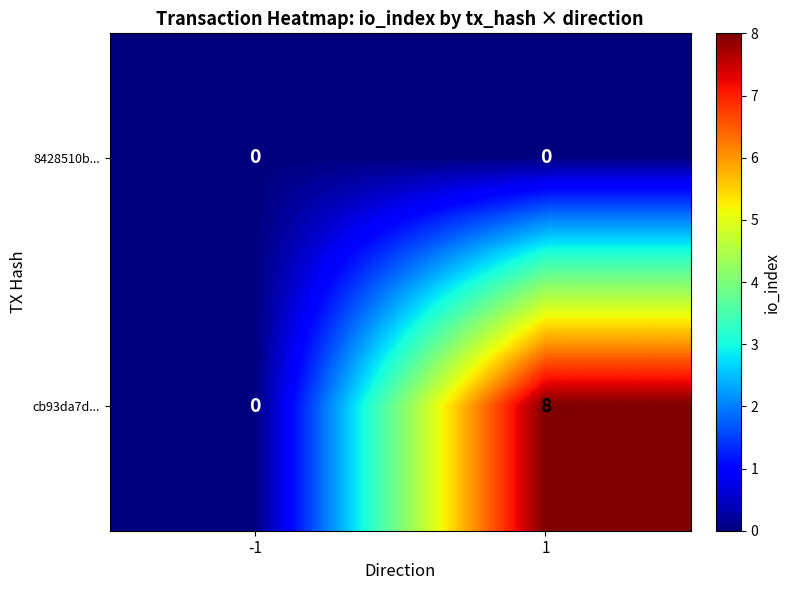

What is the maximum value shown in the chart?

8